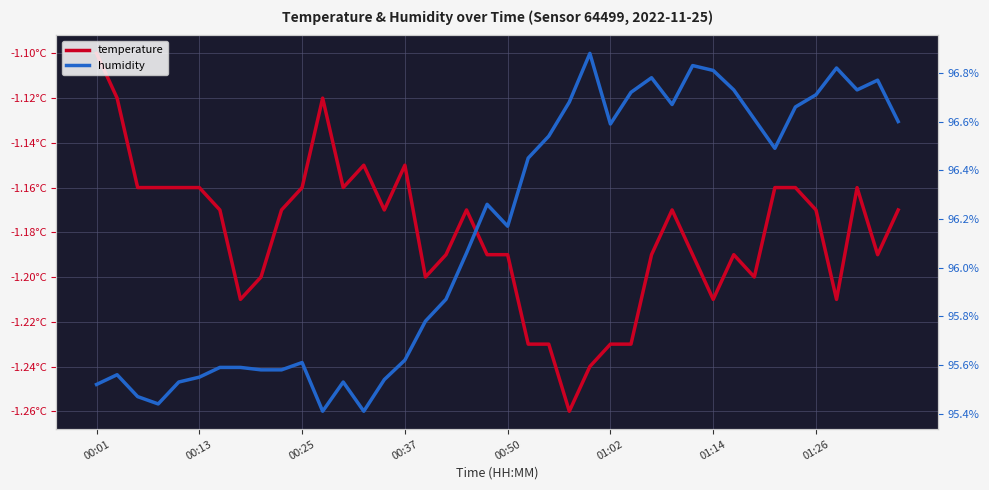

List the series in order of their overall mean, lowest first.

temperature, humidity